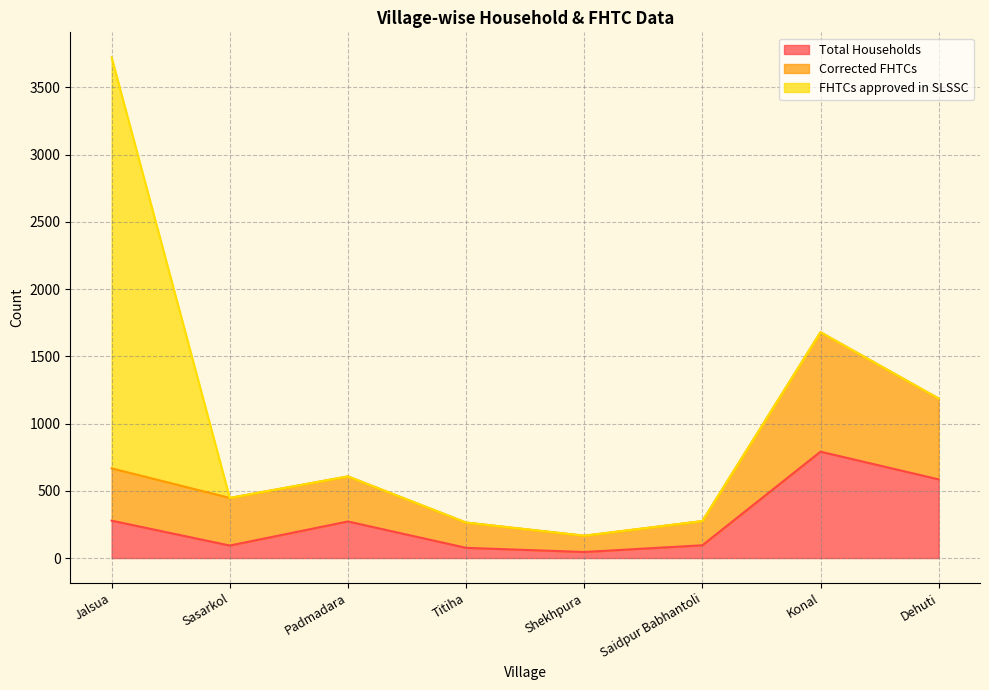

Which category has the highest value in the Total Households series?

Konal